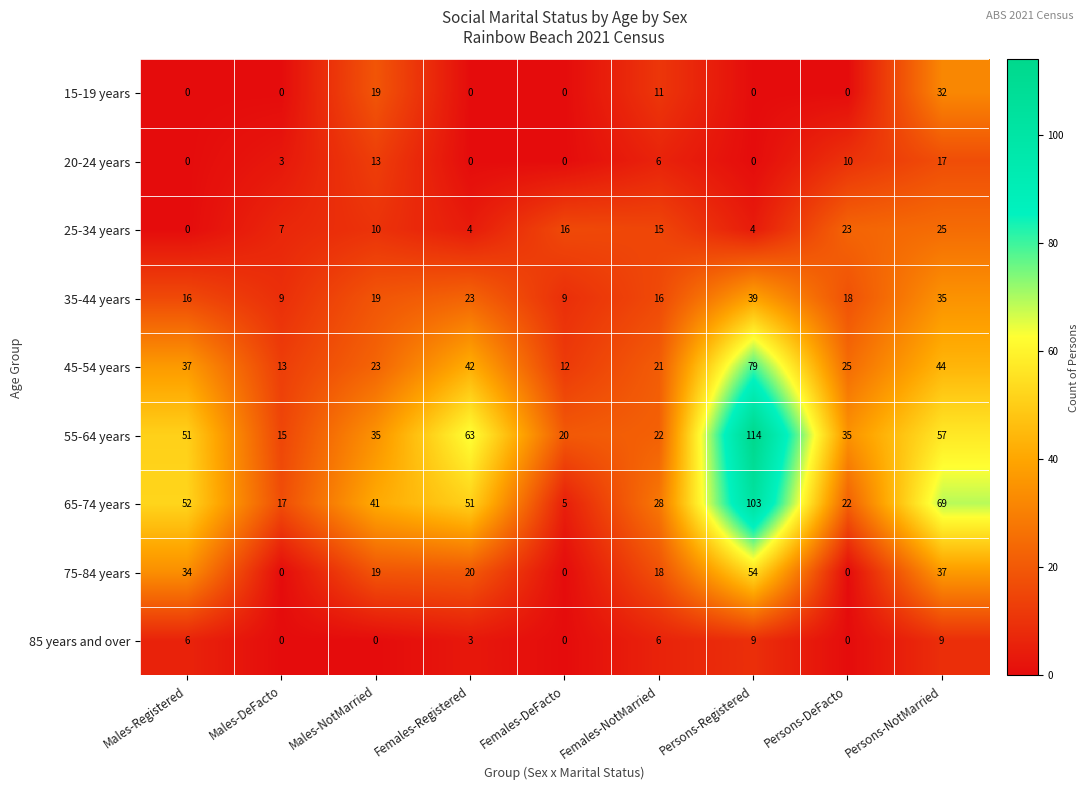

What is the approximate value of 55-64 years at Females-Registered?

63